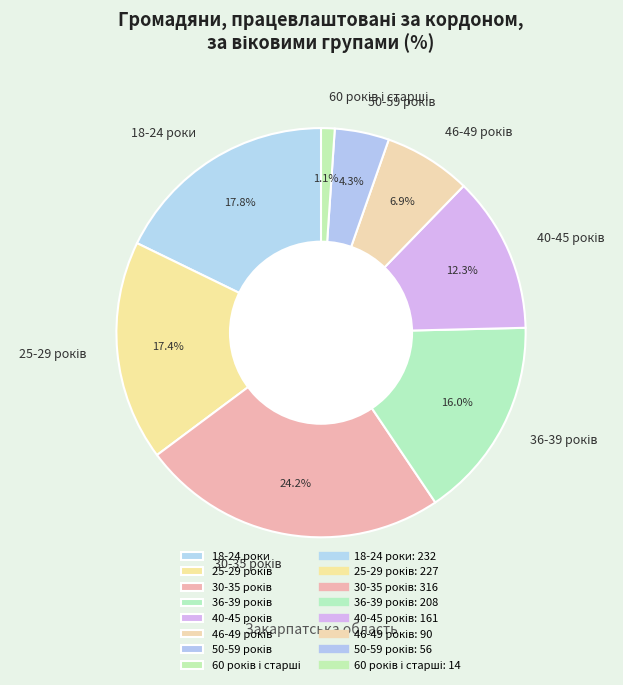

Does any single category account for the majority?

No